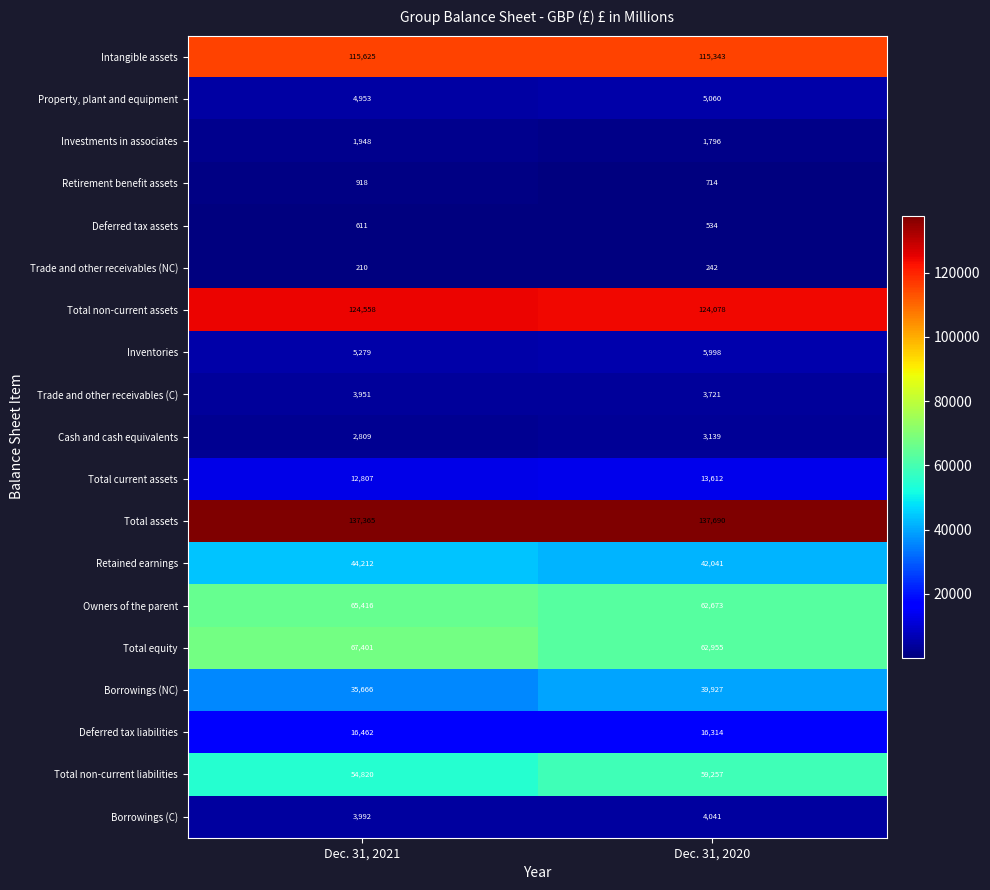

Which series has the largest total across all categories?

Total assets